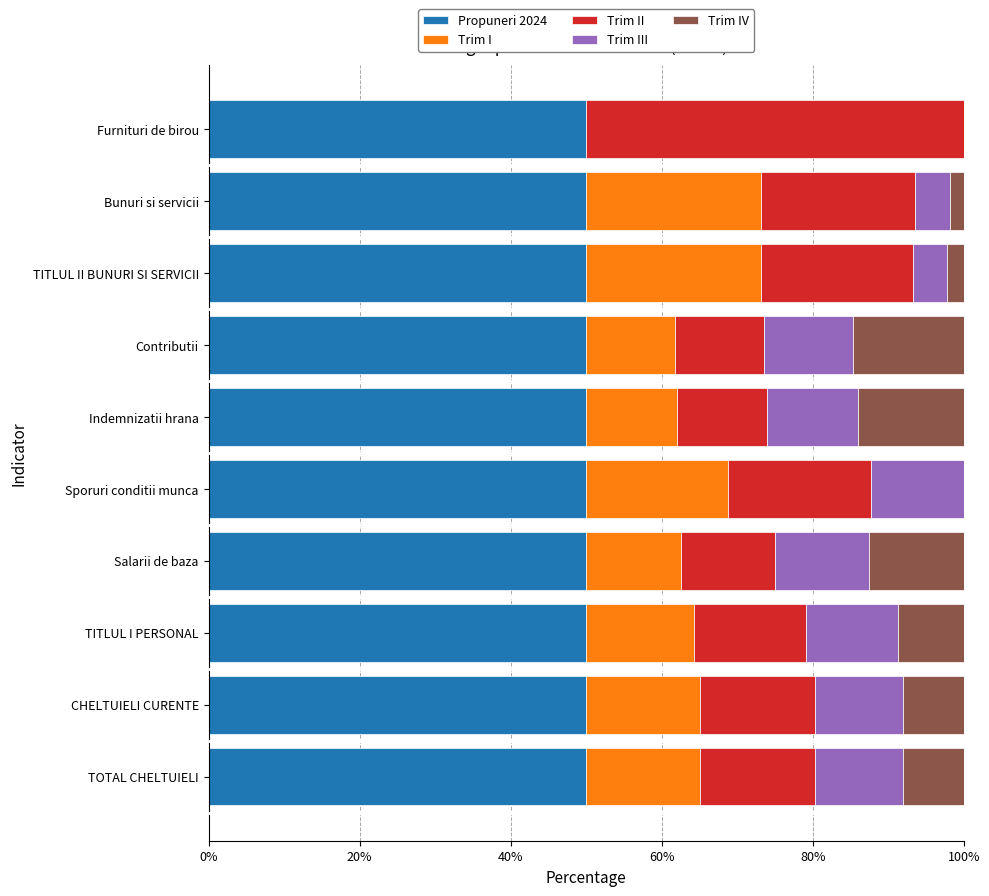

What is the total value across all series at Salarii de baza?

100.0